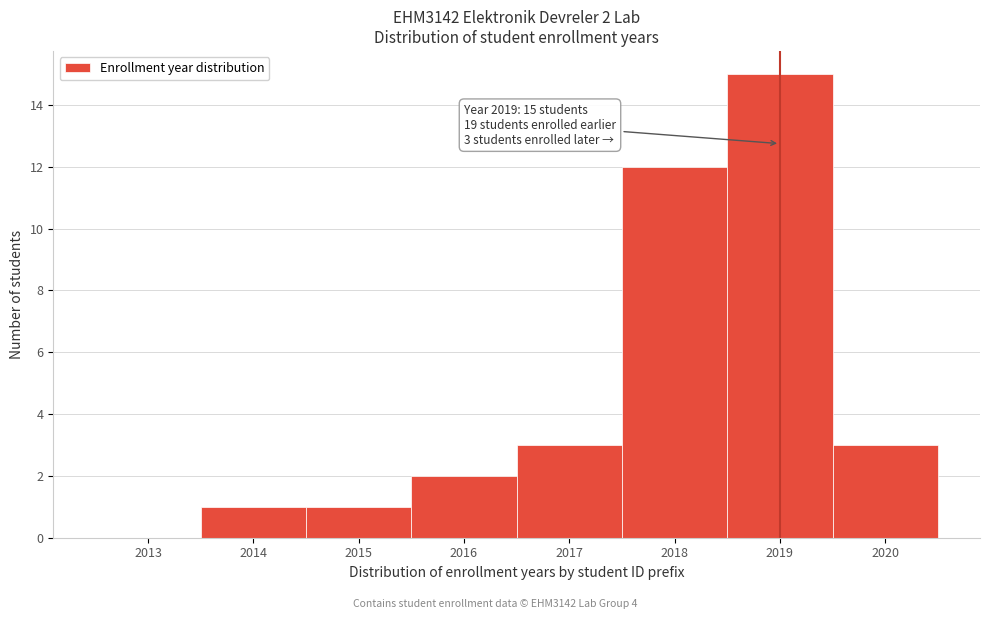

Reading left to right, transcribe all the data shown in this chart.

2013=0	2014=1	2015=1	2016=2	2017=3	2018=12	2019=15	2020=3